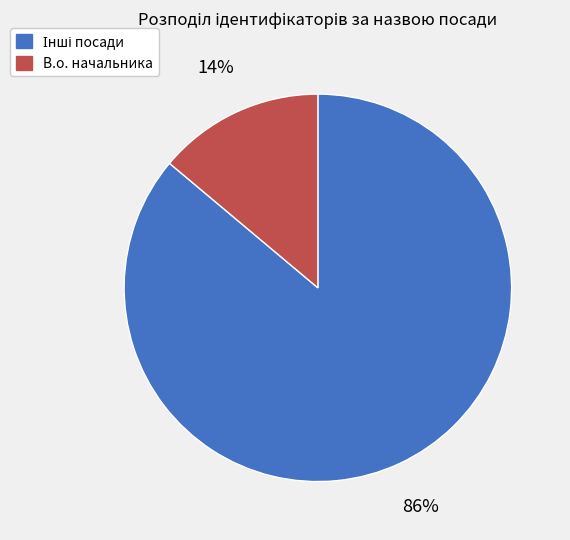

Does any single category account for the majority?

Yes